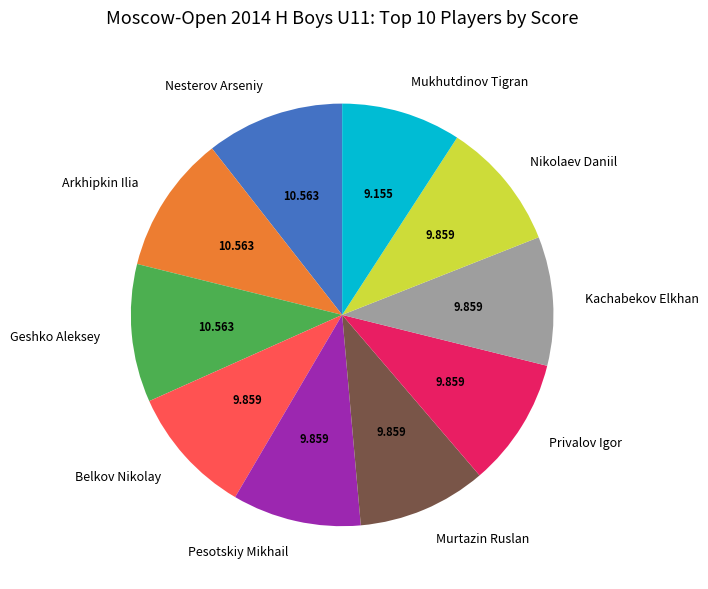

Which has a higher value, Nesterov Arseniy or Kachabekov Elkhan?

Nesterov Arseniy